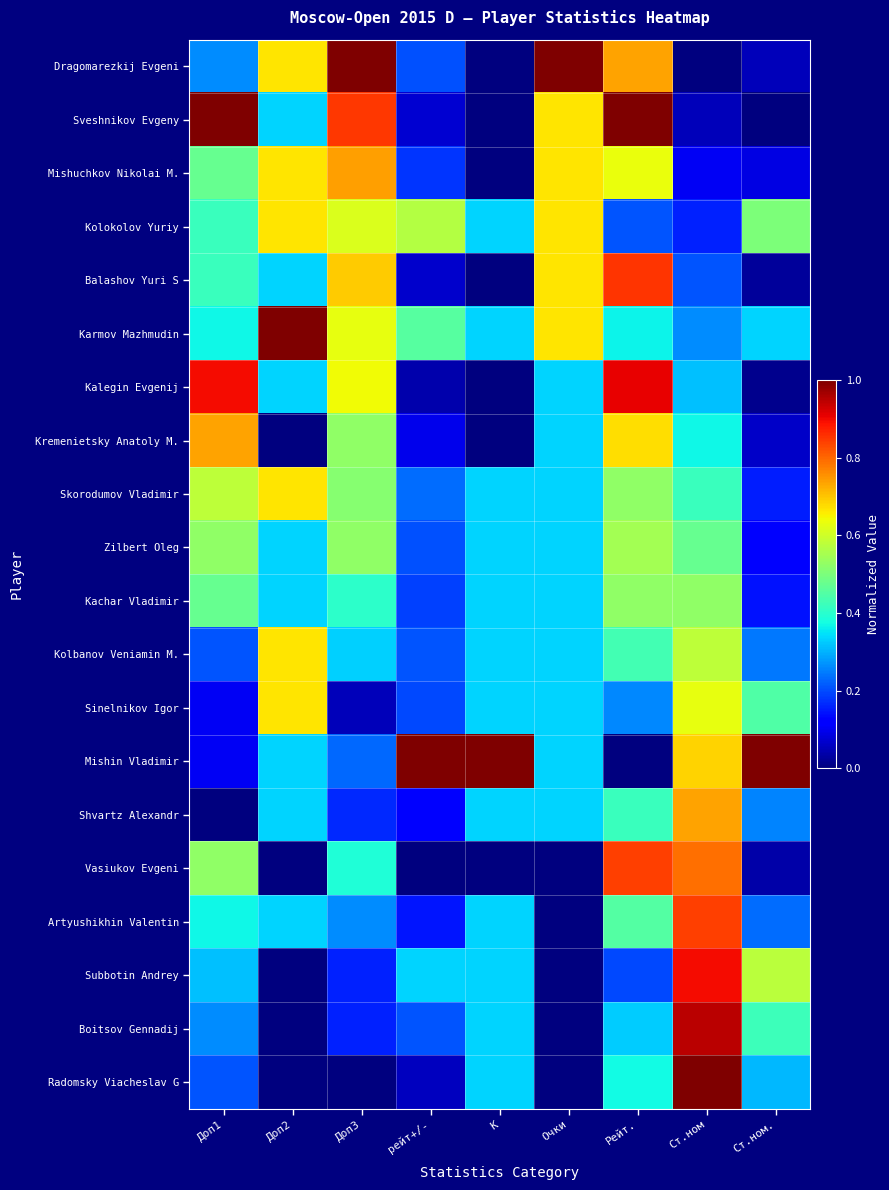

At which category does the chart reach its minimum across all series?

K